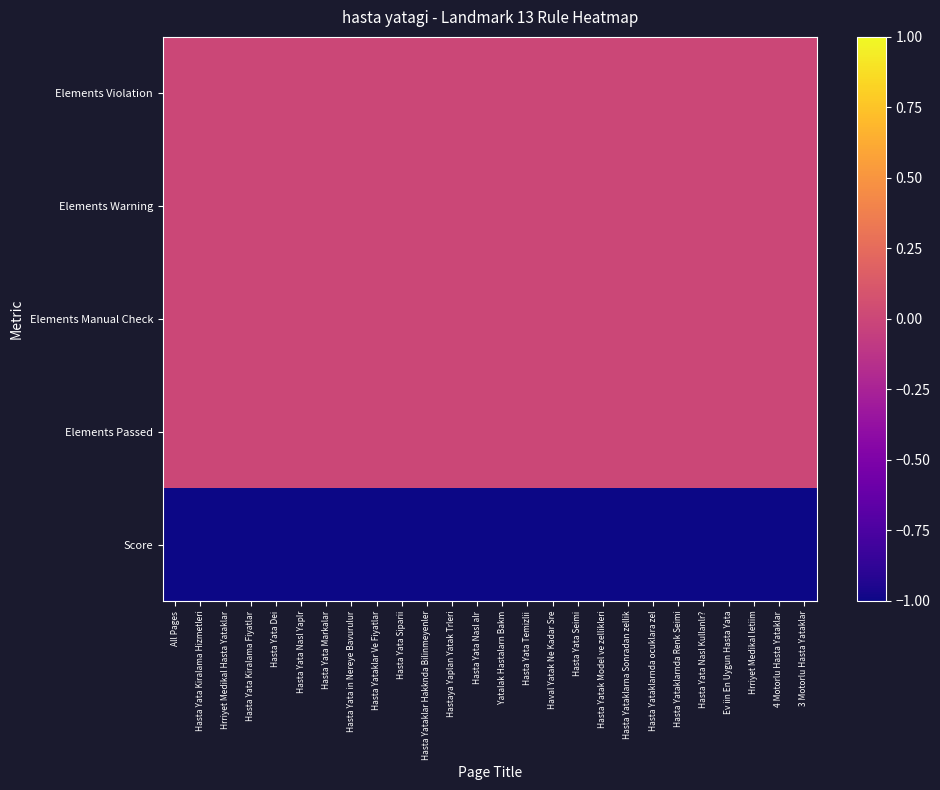

Reading right to left, transcribe all the data shown in this chart.

Elements Violation: 3 Motorlu Hasta Yataklar=0	4 Motorlu Hasta Yataklar=0	Hrriyet Medikal letiim=0	Ev iin En Uygun Hasta Yata=0	Hasta Yata Nasl Kullanlr?=0	Hasta Yataklarnda Renk Seimi=0	Hasta Yataklarnda ocuklara zel=0	Hasta Yataklarna Sonradan zellik=0	Hasta Yatak Model ve zellikleri=0	Hasta Yata Seimi=0	Haval Yatak Ne Kadar Sre=0	Hasta Yata Temizlii=0	Yatalak Hastalarn Bakm=0	Hasta Yata Nasl alr=0	Hastaya Yaplan Yatak Trleri=0	Hasta Yataklar Hakknda Bilinmeyenler=0	Hasta Yata Siparii=0	Hasta Yataklar Ve Fiyatlar=0	Hasta Yata in Nereye Bavurulur=0	Hasta Yata Markalar=0	Hasta Yata Nasl Yaplr=0	Hasta Yata Dei=0	Hasta Yata Kiralama Fiyatlar=0	Hrriyet Medikal Hasta Yataklar=0	Hasta Yata Kiralama Hizmetleri=0	All Pages=0
Elements Warning: 3 Motorlu Hasta Yataklar=0	4 Motorlu Hasta Yataklar=0	Hrriyet Medikal letiim=0	Ev iin En Uygun Hasta Yata=0	Hasta Yata Nasl Kullanlr?=0	Hasta Yataklarnda Renk Seimi=0	Hasta Yataklarnda ocuklara zel=0	Hasta Yataklarna Sonradan zellik=0	Hasta Yatak Model ve zellikleri=0	Hasta Yata Seimi=0	Haval Yatak Ne Kadar Sre=0	Hasta Yata Temizlii=0	Yatalak Hastalarn Bakm=0	Hasta Yata Nasl alr=0	Hastaya Yaplan Yatak Trleri=0	Hasta Yataklar Hakknda Bilinmeyenler=0	Hasta Yata Siparii=0	Hasta Yataklar Ve Fiyatlar=0	Hasta Yata in Nereye Bavurulur=0	Hasta Yata Markalar=0	Hasta Yata Nasl Yaplr=0	Hasta Yata Dei=0	Hasta Yata Kiralama Fiyatlar=0	Hrriyet Medikal Hasta Yataklar=0	Hasta Yata Kiralama Hizmetleri=0	All Pages=0
Elements Manual Check: 3 Motorlu Hasta Yataklar=0	4 Motorlu Hasta Yataklar=0	Hrriyet Medikal letiim=0	Ev iin En Uygun Hasta Yata=0	Hasta Yata Nasl Kullanlr?=0	Hasta Yataklarnda Renk Seimi=0	Hasta Yataklarnda ocuklara zel=0	Hasta Yataklarna Sonradan zellik=0	Hasta Yatak Model ve zellikleri=0	Hasta Yata Seimi=0	Haval Yatak Ne Kadar Sre=0	Hasta Yata Temizlii=0	Yatalak Hastalarn Bakm=0	Hasta Yata Nasl alr=0	Hastaya Yaplan Yatak Trleri=0	Hasta Yataklar Hakknda Bilinmeyenler=0	Hasta Yata Siparii=0	Hasta Yataklar Ve Fiyatlar=0	Hasta Yata in Nereye Bavurulur=0	Hasta Yata Markalar=0	Hasta Yata Nasl Yaplr=0	Hasta Yata Dei=0	Hasta Yata Kiralama Fiyatlar=0	Hrriyet Medikal Hasta Yataklar=0	Hasta Yata Kiralama Hizmetleri=0	All Pages=0
Elements Passed: 3 Motorlu Hasta Yataklar=0	4 Motorlu Hasta Yataklar=0	Hrriyet Medikal letiim=0	Ev iin En Uygun Hasta Yata=0	Hasta Yata Nasl Kullanlr?=0	Hasta Yataklarnda Renk Seimi=0	Hasta Yataklarnda ocuklara zel=0	Hasta Yataklarna Sonradan zellik=0	Hasta Yatak Model ve zellikleri=0	Hasta Yata Seimi=0	Haval Yatak Ne Kadar Sre=0	Hasta Yata Temizlii=0	Yatalak Hastalarn Bakm=0	Hasta Yata Nasl alr=0	Hastaya Yaplan Yatak Trleri=0	Hasta Yataklar Hakknda Bilinmeyenler=0	Hasta Yata Siparii=0	Hasta Yataklar Ve Fiyatlar=0	Hasta Yata in Nereye Bavurulur=0	Hasta Yata Markalar=0	Hasta Yata Nasl Yaplr=0	Hasta Yata Dei=0	Hasta Yata Kiralama Fiyatlar=0	Hrriyet Medikal Hasta Yataklar=0	Hasta Yata Kiralama Hizmetleri=0	All Pages=0
Score: 3 Motorlu Hasta Yataklar=-1	4 Motorlu Hasta Yataklar=-1	Hrriyet Medikal letiim=-1	Ev iin En Uygun Hasta Yata=-1	Hasta Yata Nasl Kullanlr?=-1	Hasta Yataklarnda Renk Seimi=-1	Hasta Yataklarnda ocuklara zel=-1	Hasta Yataklarna Sonradan zellik=-1	Hasta Yatak Model ve zellikleri=-1	Hasta Yata Seimi=-1	Haval Yatak Ne Kadar Sre=-1	Hasta Yata Temizlii=-1	Yatalak Hastalarn Bakm=-1	Hasta Yata Nasl alr=-1	Hastaya Yaplan Yatak Trleri=-1	Hasta Yataklar Hakknda Bilinmeyenler=-1	Hasta Yata Siparii=-1	Hasta Yataklar Ve Fiyatlar=-1	Hasta Yata in Nereye Bavurulur=-1	Hasta Yata Markalar=-1	Hasta Yata Nasl Yaplr=-1	Hasta Yata Dei=-1	Hasta Yata Kiralama Fiyatlar=-1	Hrriyet Medikal Hasta Yataklar=-1	Hasta Yata Kiralama Hizmetleri=-1	All Pages=-1